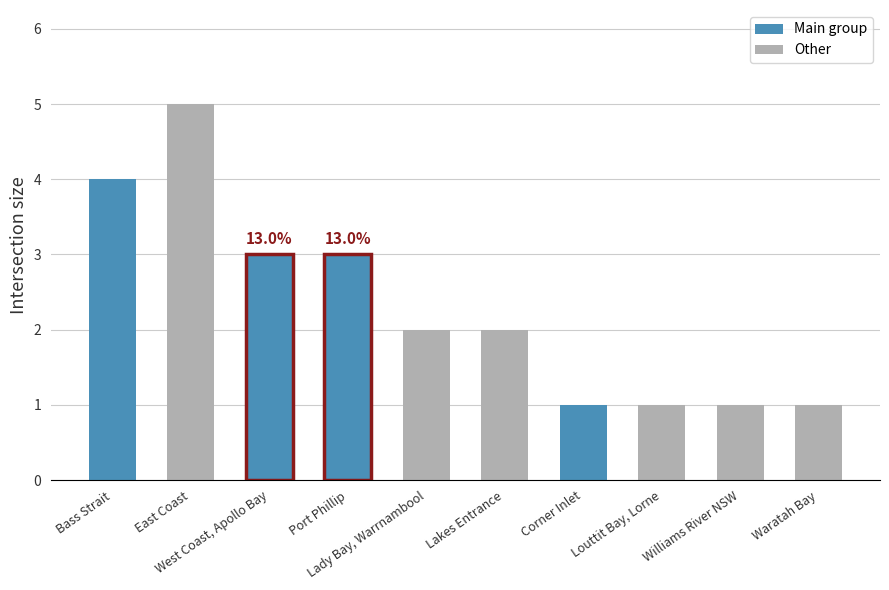

Which category has the highest value across all series?

East Coast